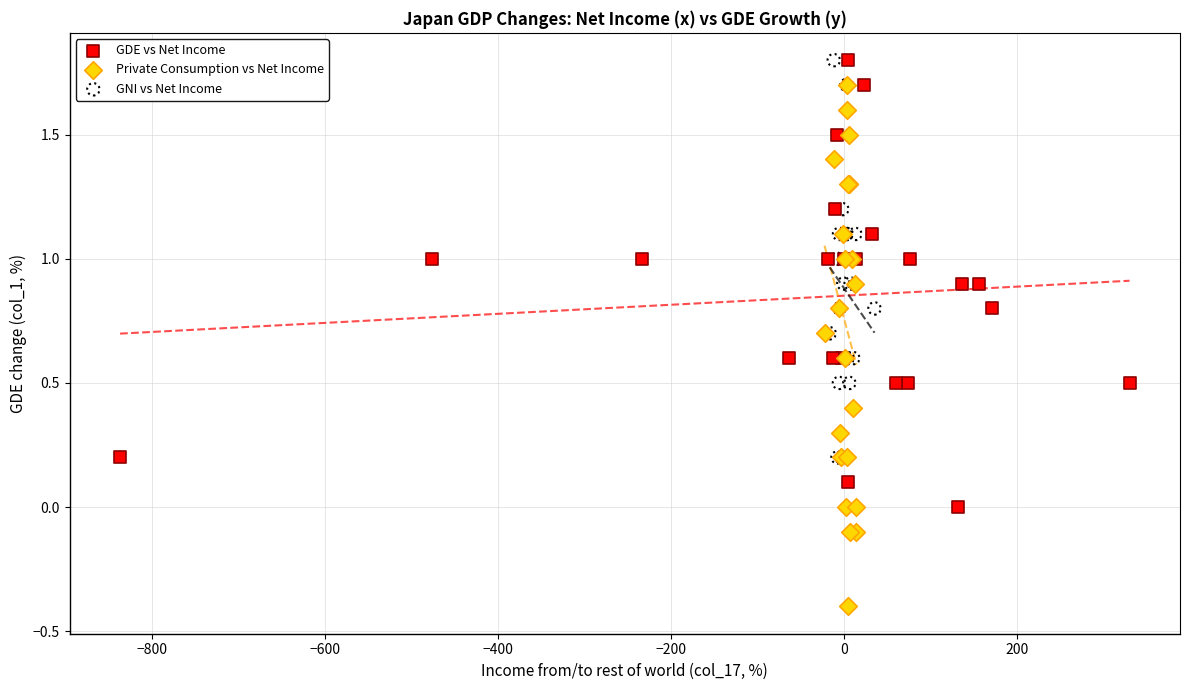

Which series has the widest spread of Y values?

Private Consumption vs Net Income